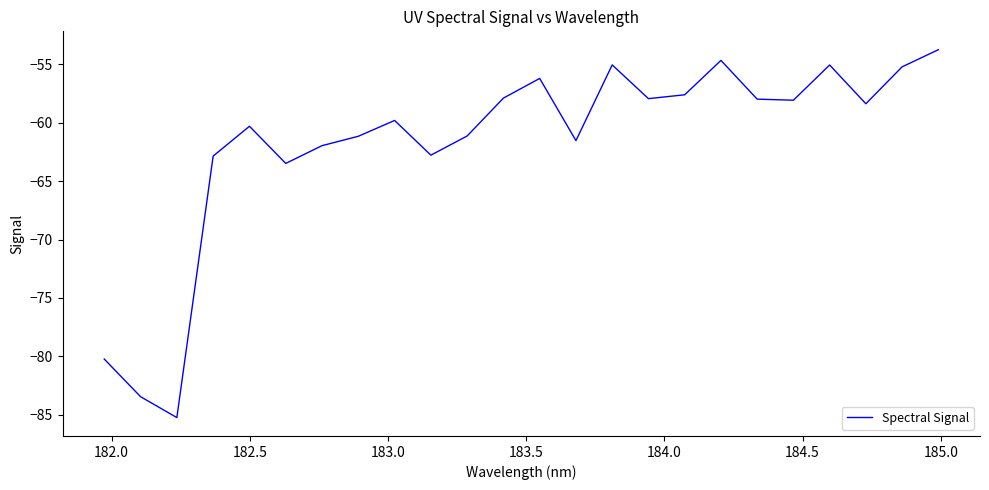

What is the maximum value shown in the chart?

-53.8